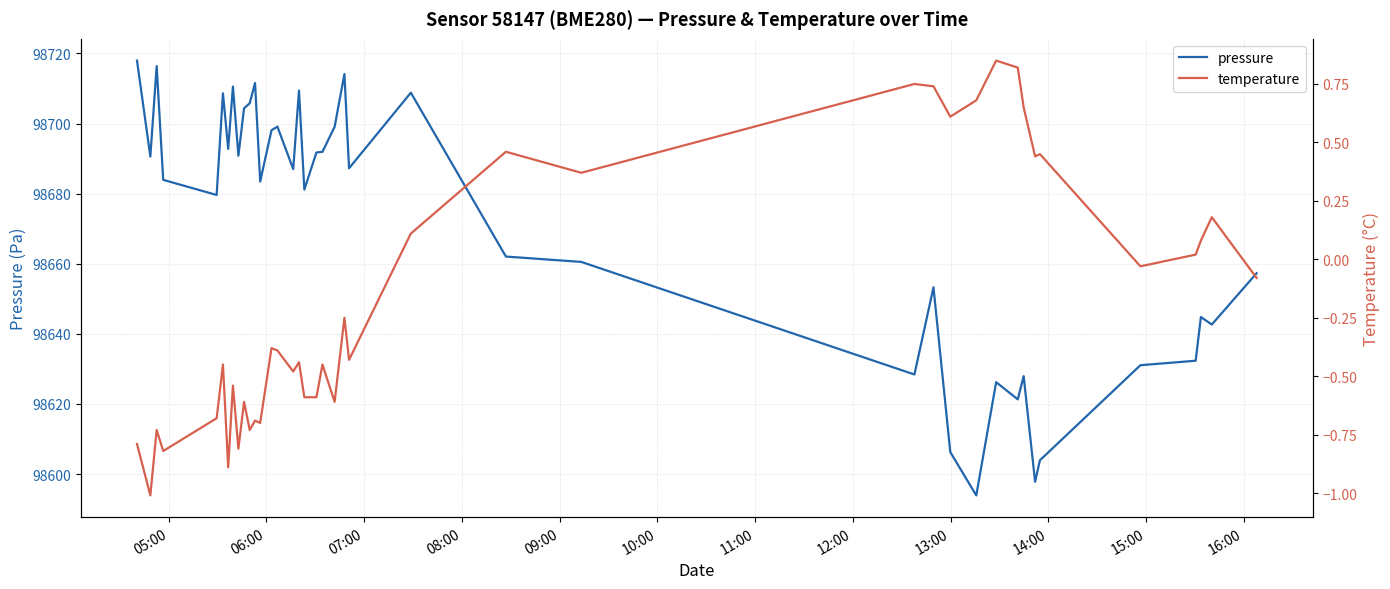

What is the minimum value for pressure?

98593.9